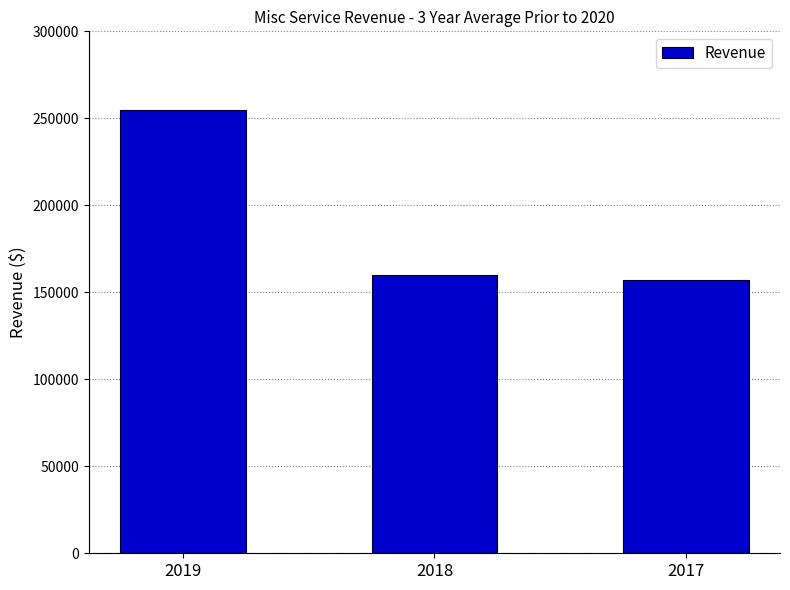

At which category does the chart reach its minimum across all series?

2017